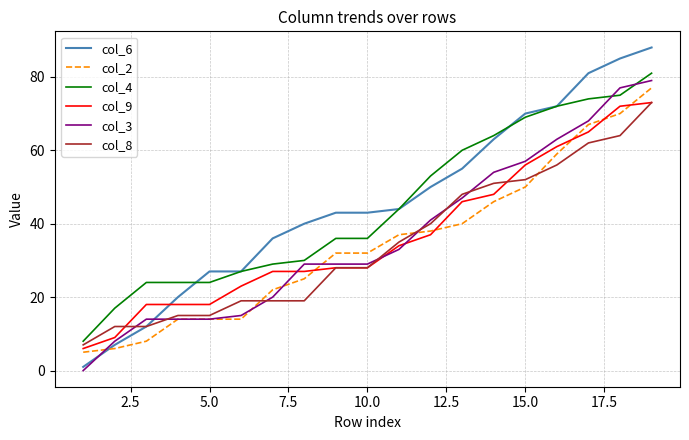

Which series has the largest total across all categories?

col_6